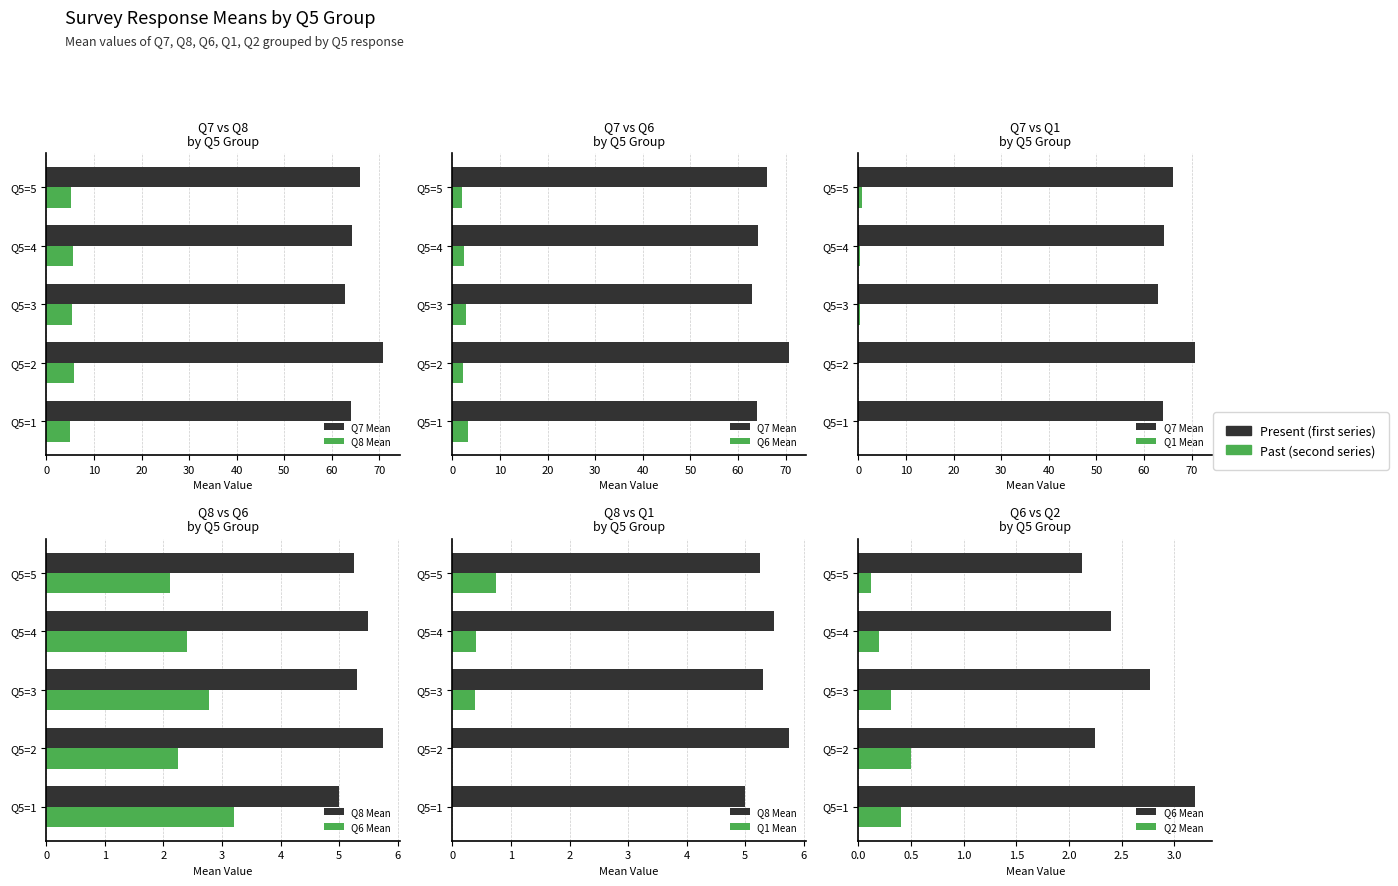

What is the greatest value displayed?

70.8